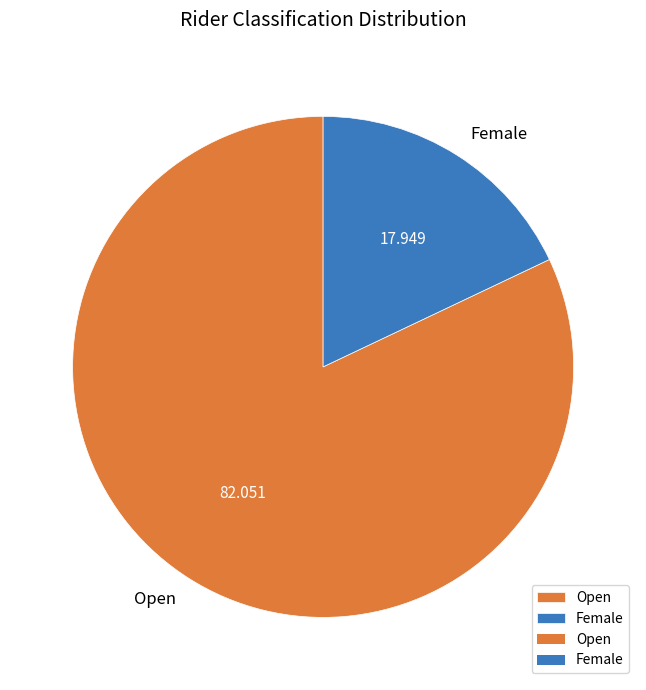

The Open slice represents 82% of the pie. True or false?

True